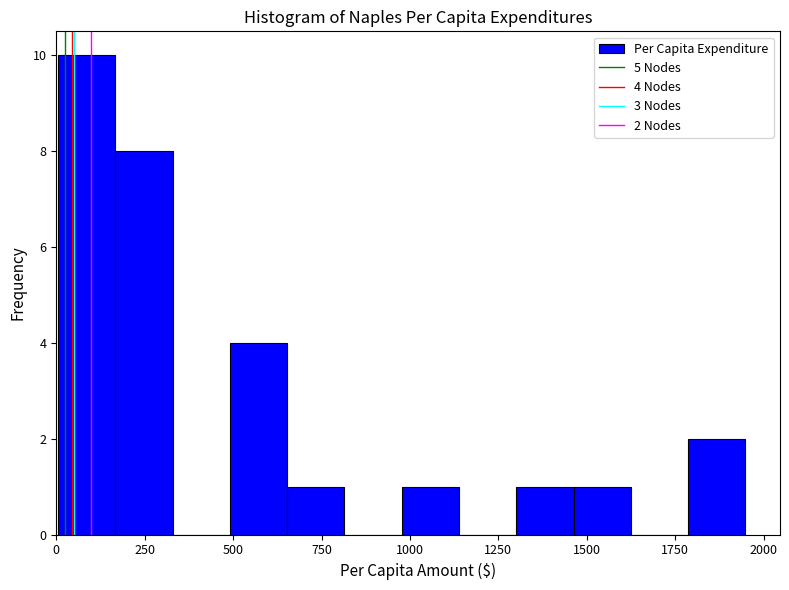

Around what value on the x-axis is the tallest bar? Give the approximate position of its centre, as read against the axis.

100